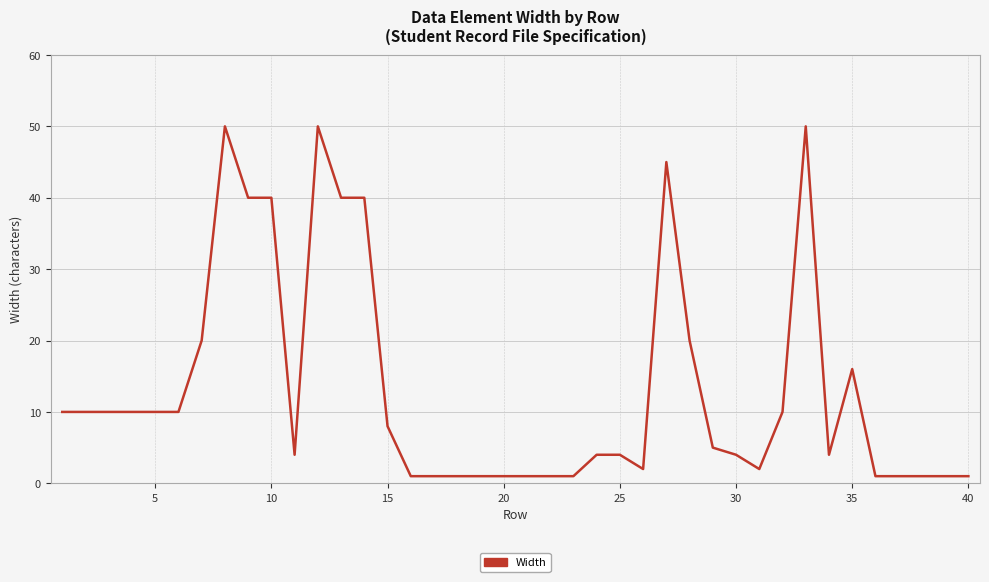

Does the chart display data point markers on the line(s)?

No